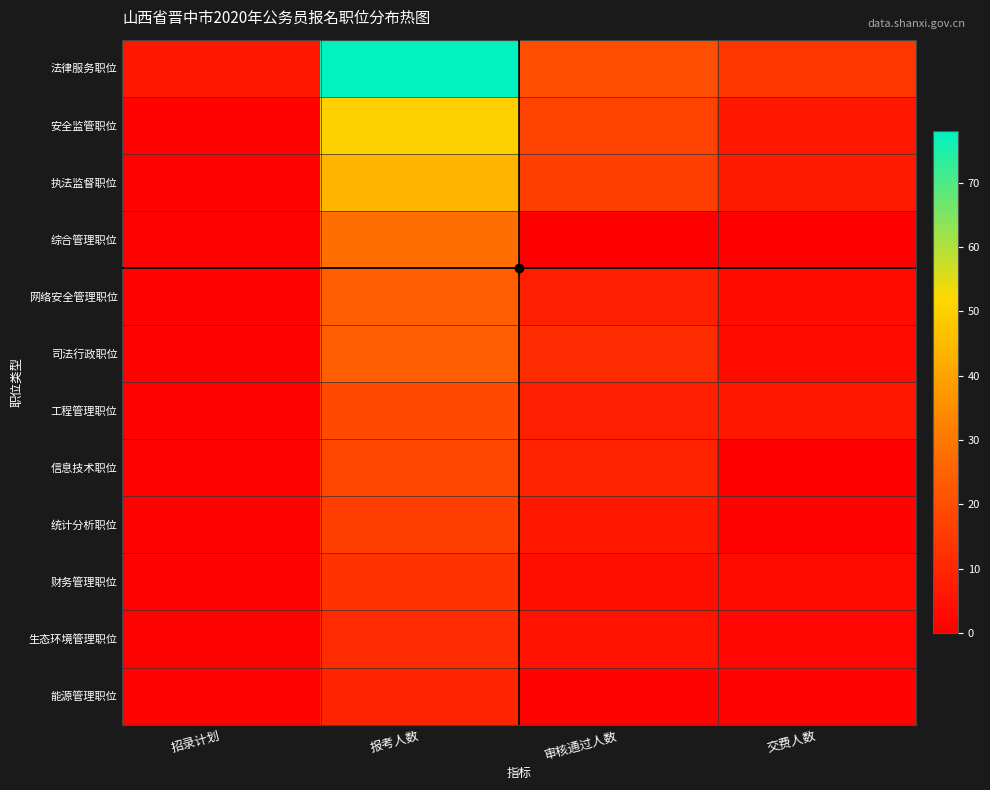

At which category is the sum across all series the highest?

报考人数